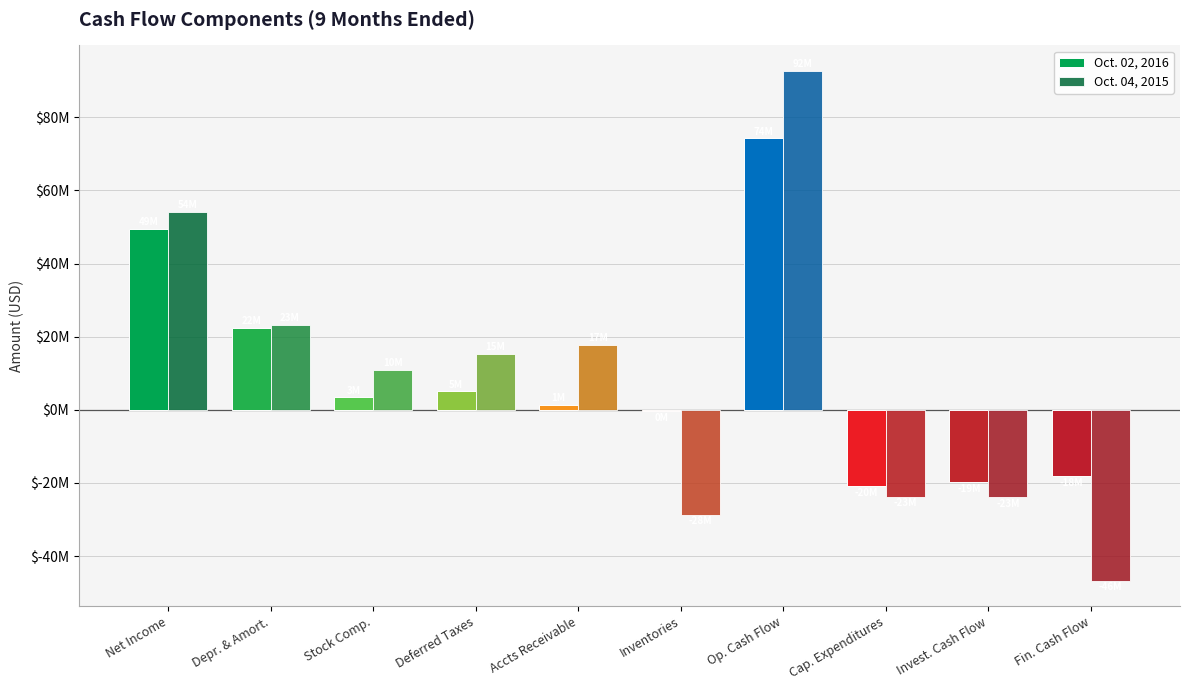

What are all the series names shown in the legend?

Oct. 02, 2016, Oct. 04, 2015